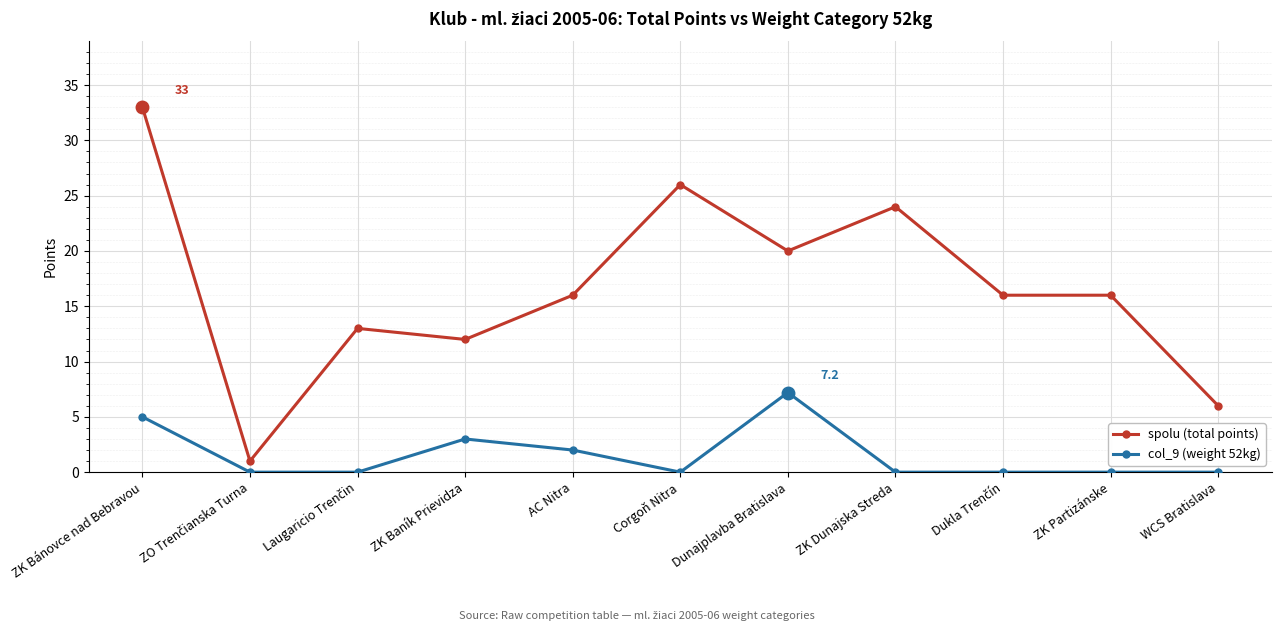

True or false: spolu (total points) and col_9 (weight 52kg) cross at least once.

False